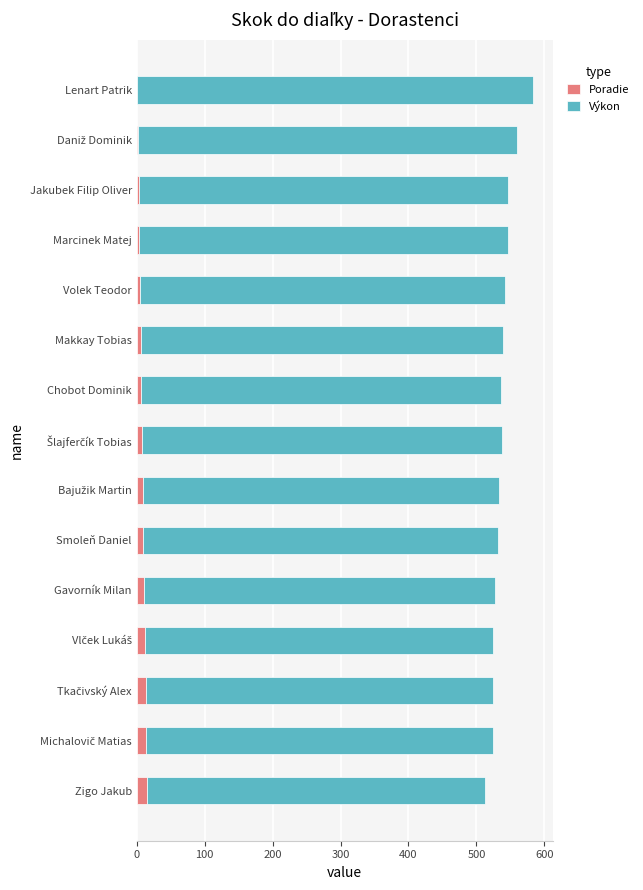

What is the sum of all Poradie values?

120